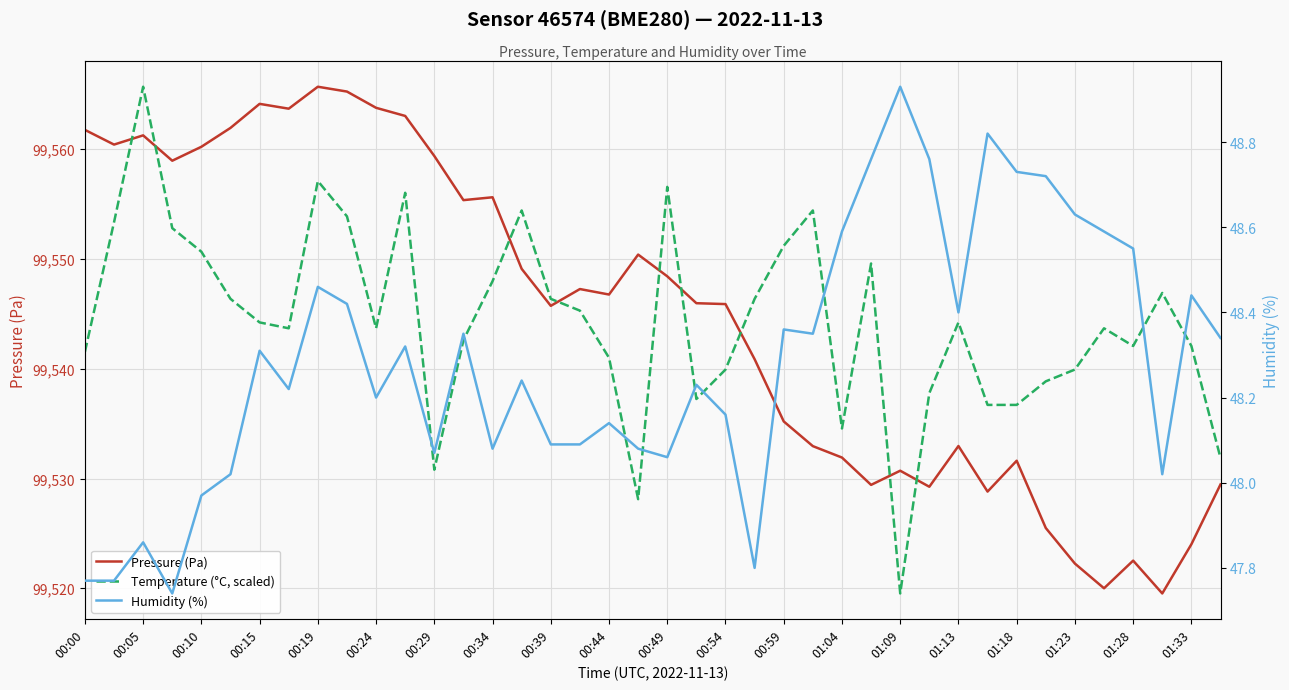

What is the sum of all Pressure (Pa) values?

3981787.0